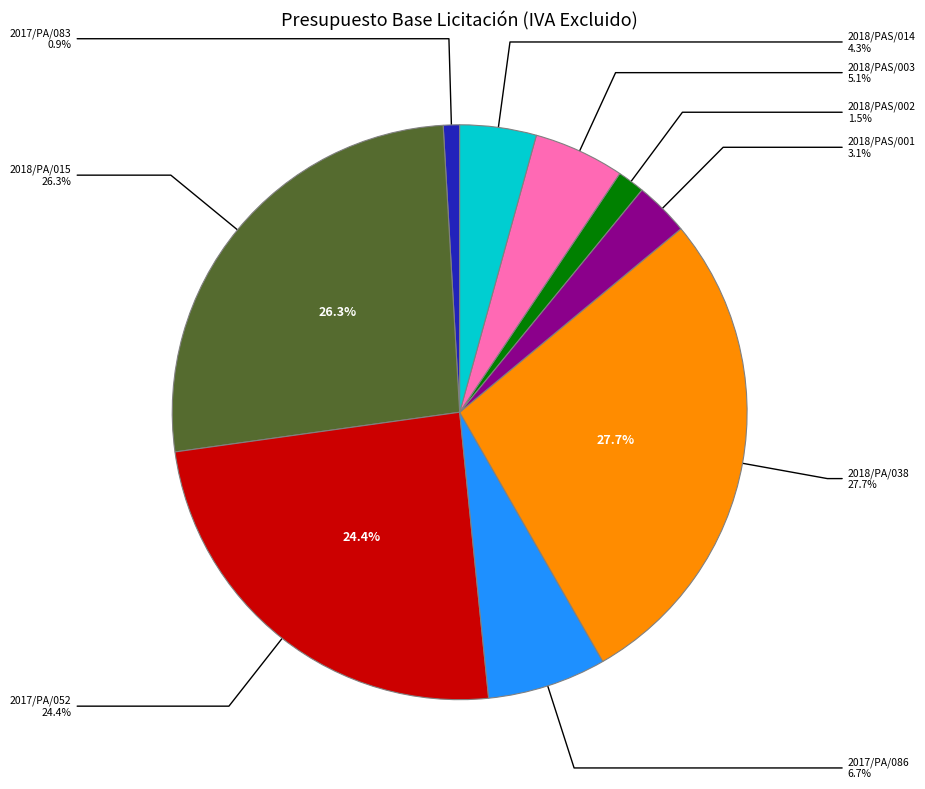

Between 2018/PA/038 and 2017/PA/086, which is larger?

2018/PA/038